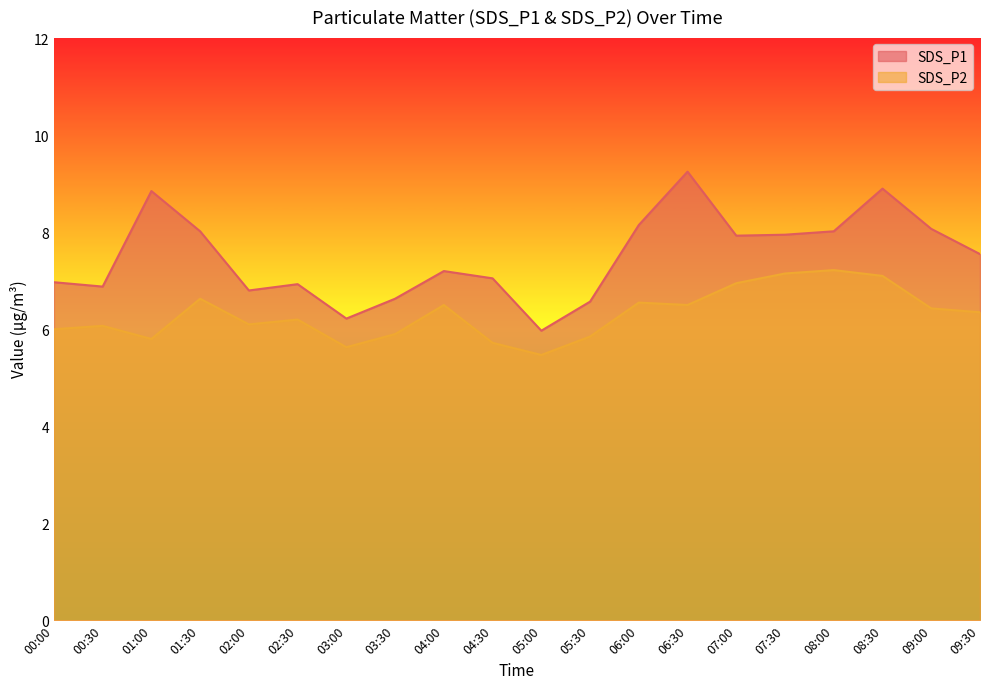

What is the difference between the maximum and second lowest values in the SDS_P1 series?

3.0